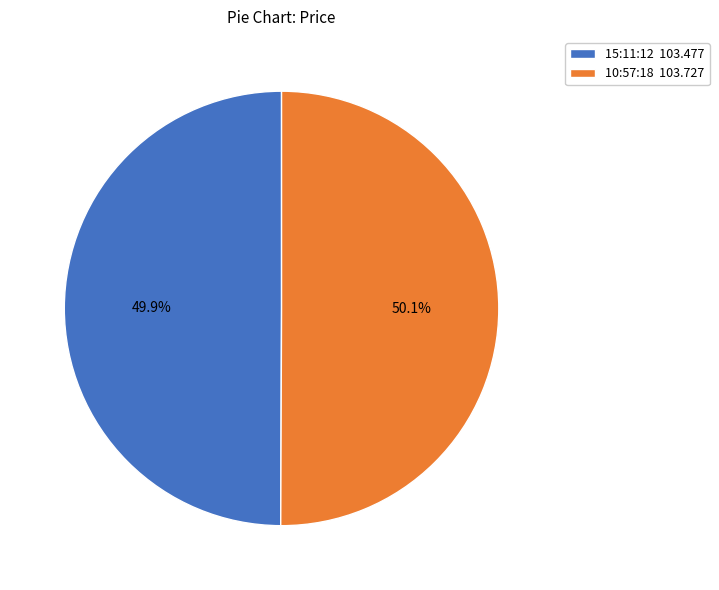

Approximately how many times larger is the value at 15:11:12 compared to 10:57:18?

1.0